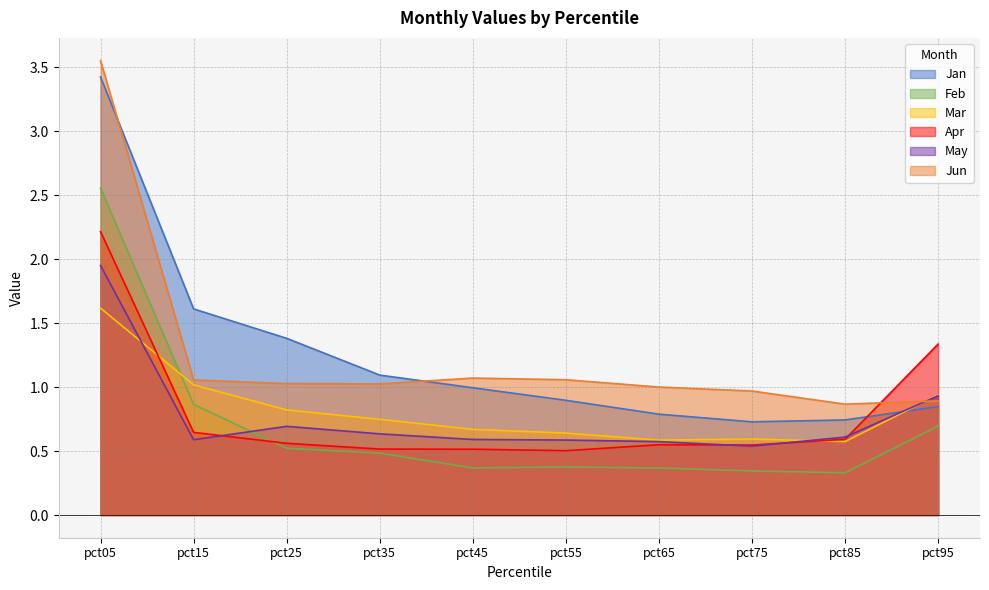

What is the sum of all Mar values?

8.2